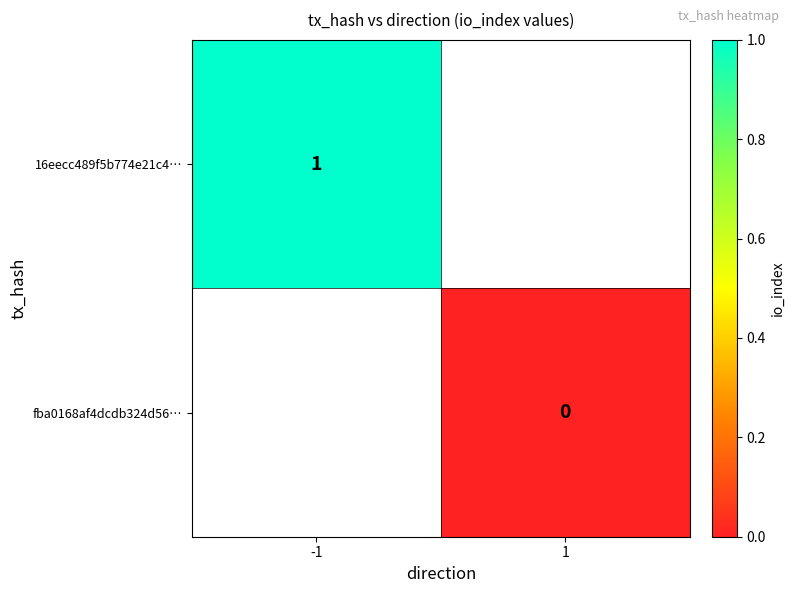

Is it true that 16eecc489f5b774e21c4… equals 0 at -1?

False